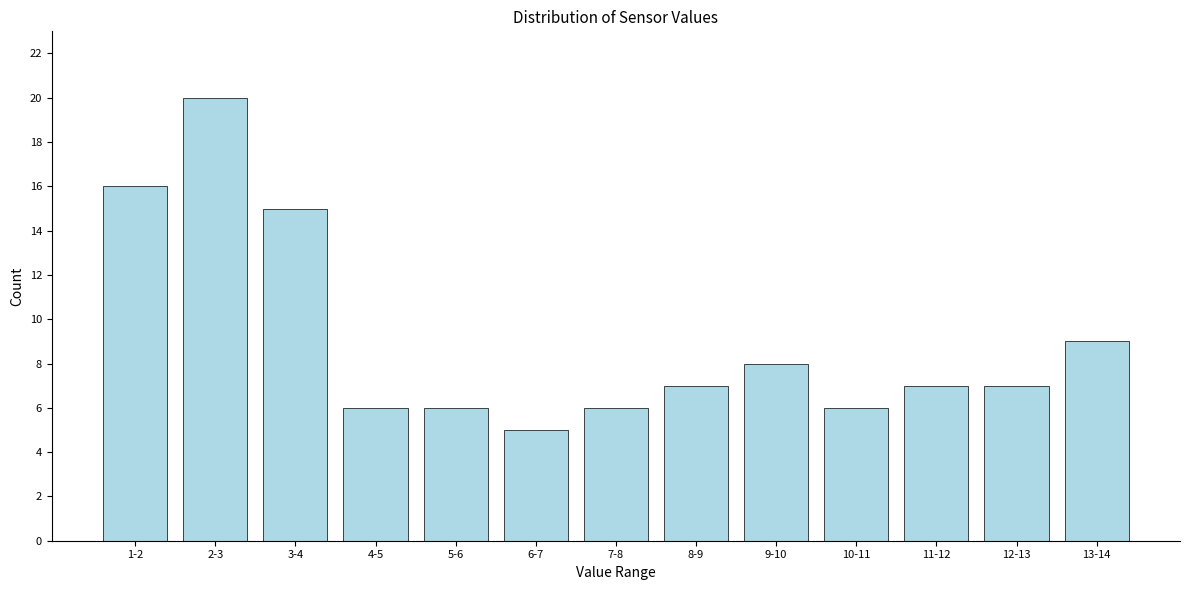

Reading left to right, transcribe all the data shown in this chart.

1-2=16	2-3=20	3-4=15	4-5=6	5-6=6	6-7=5	7-8=6	8-9=7	9-10=8	10-11=6	11-12=7	12-13=7	13-14=9